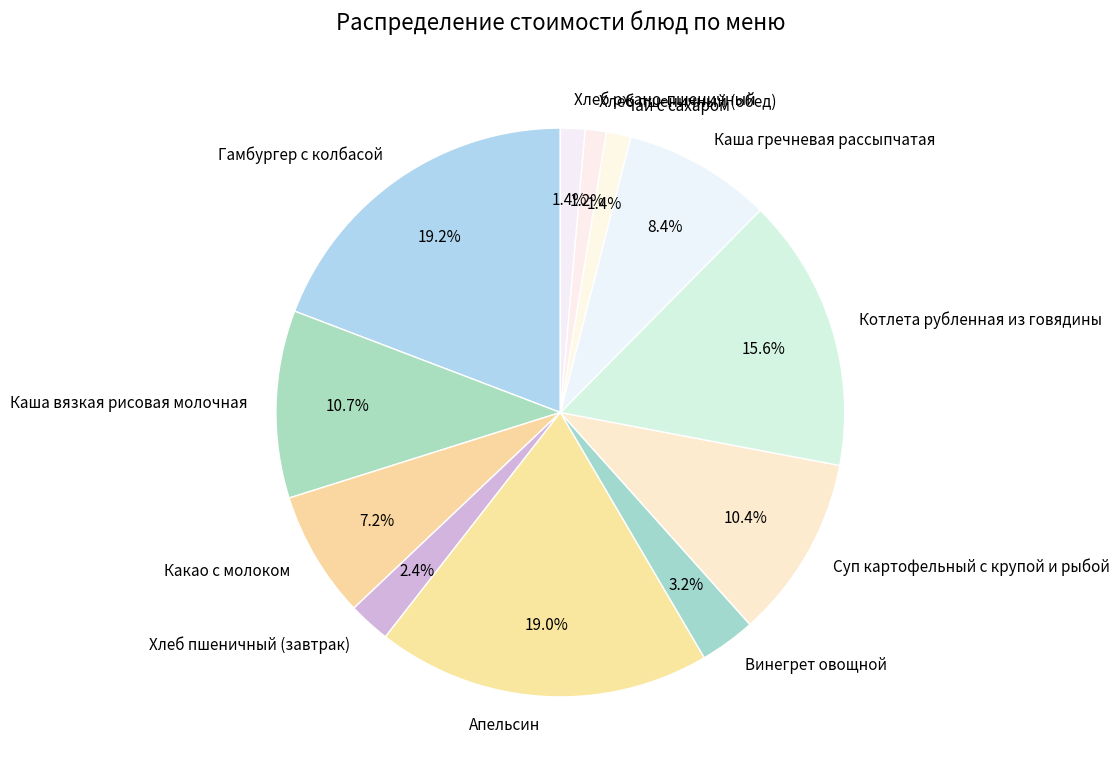

Is there a majority slice in this chart?

No